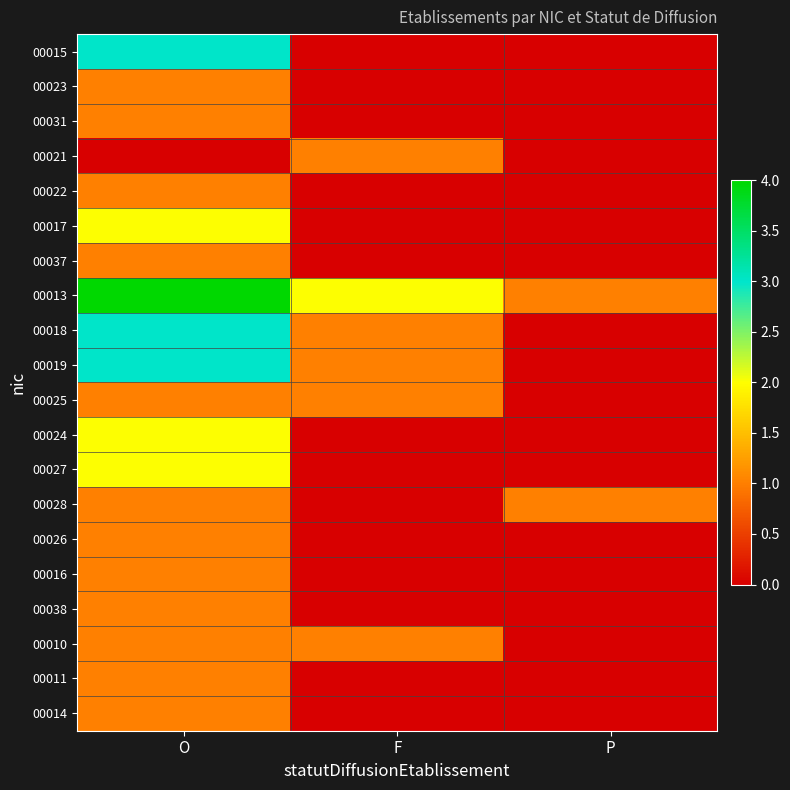

Reading left to right, list all the values displayed in this chart.

00015: O=3	F=0	P=0
00023: O=1	F=0	P=0
00031: O=1	F=0	P=0
00021: O=0	F=1	P=0
00022: O=1	F=0	P=0
00017: O=2	F=0	P=0
00037: O=1	F=0	P=0
00013: O=4	F=2	P=1
00018: O=3	F=1	P=0
00019: O=3	F=1	P=0
00025: O=1	F=1	P=0
00024: O=2	F=0	P=0
00027: O=2	F=0	P=0
00028: O=1	F=0	P=1
00026: O=1	F=0	P=0
00016: O=1	F=0	P=0
00038: O=1	F=0	P=0
00010: O=1	F=1	P=0
00011: O=1	F=0	P=0
00014: O=1	F=0	P=0